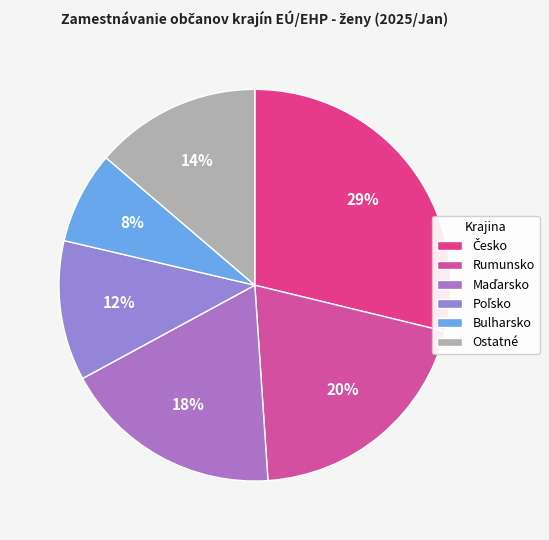

Is Bulharsko the majority of the pie?

No